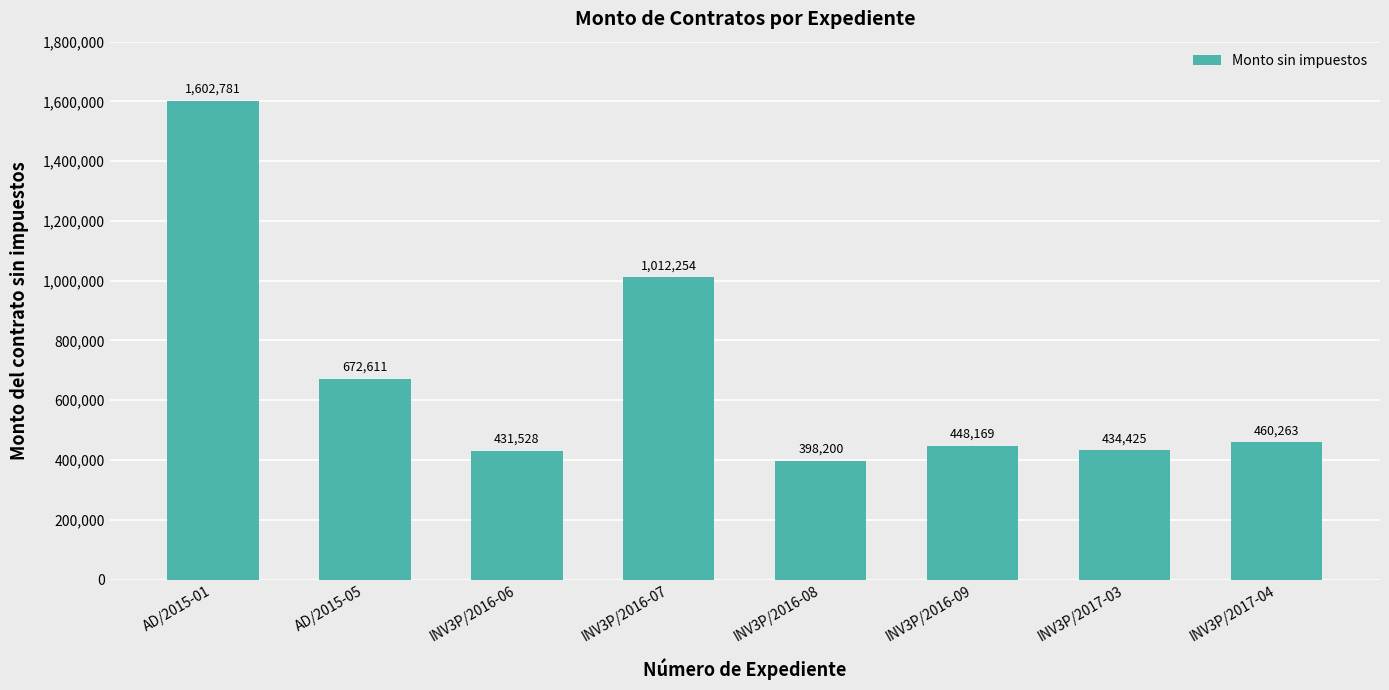

Which label corresponds to the smallest value in the chart?

INV3P/2016-08